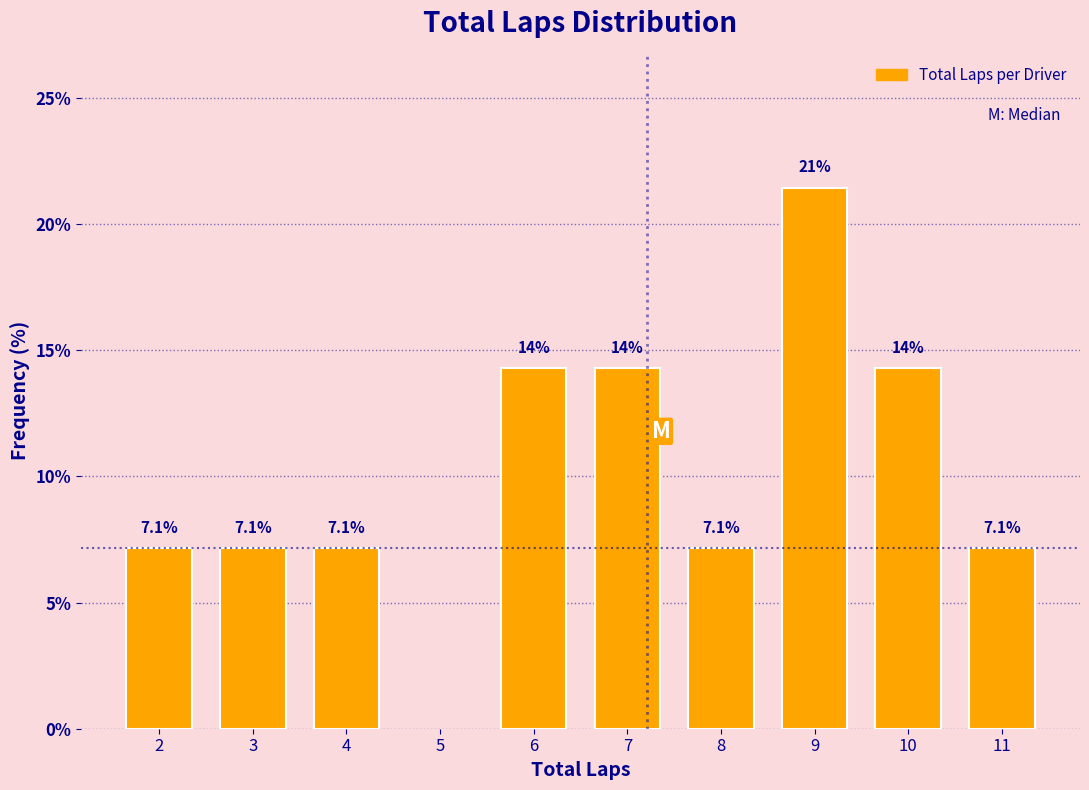

Reading left to right, list all the values displayed in this chart.

2=7.1	3=7.1	4=7.1	6=14.3	7=14.3	8=7.1	9=21.4	10=14.3	11=7.1